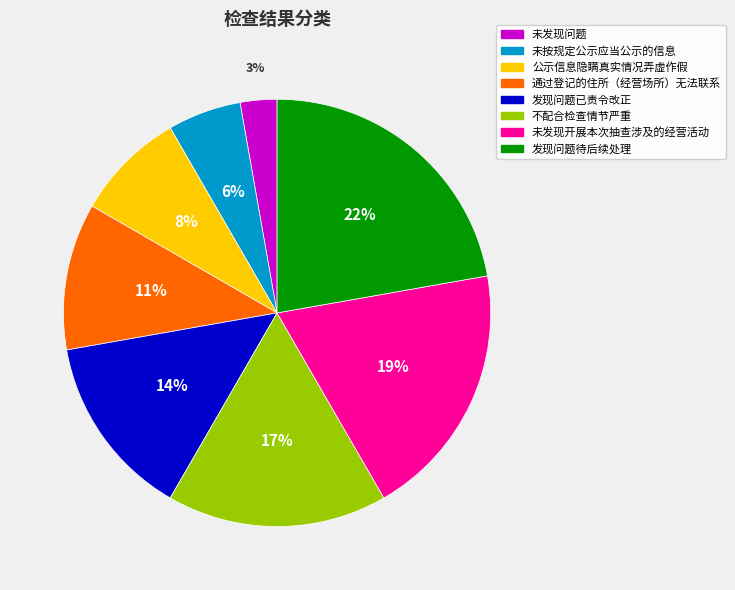

How many slices are in this pie chart?

8